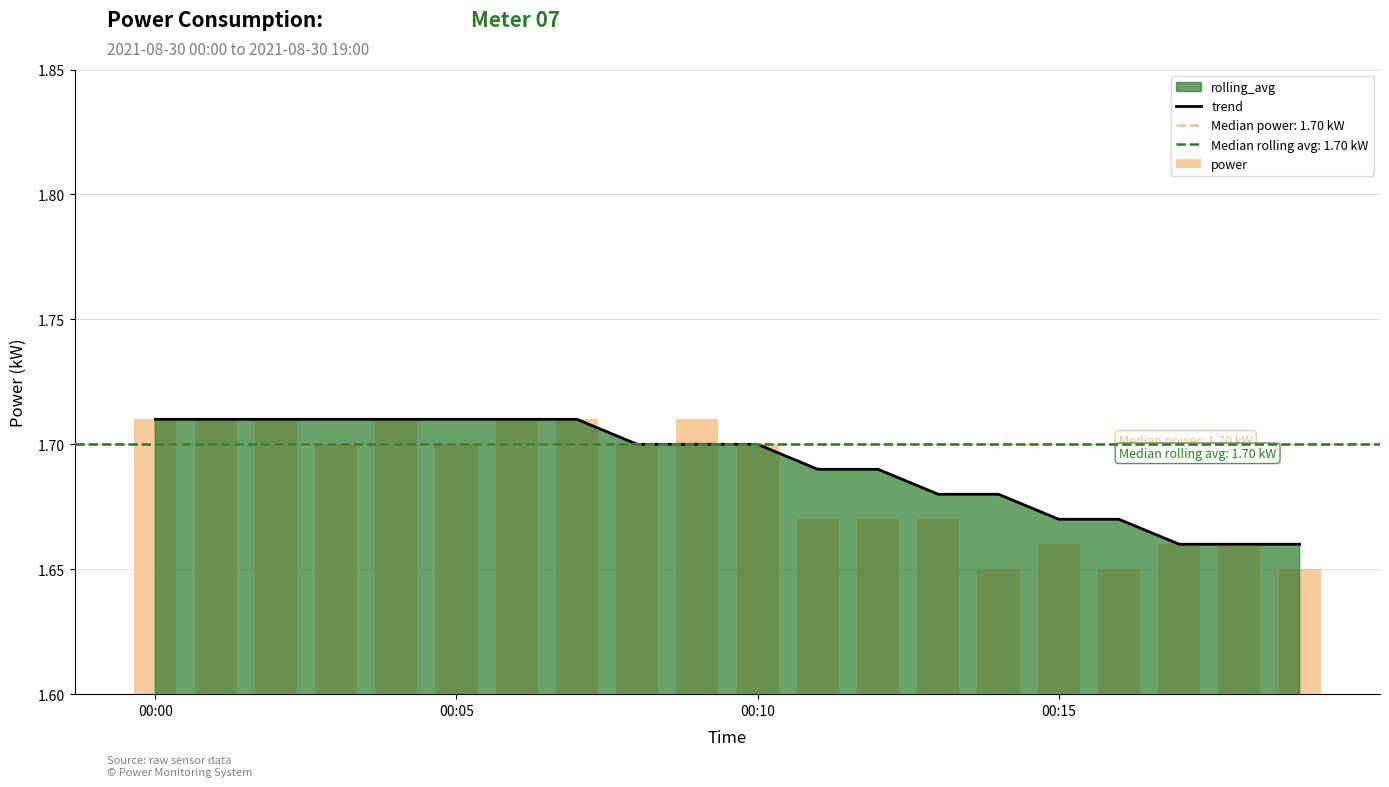

Is the value of power at 16 greater than the value of trend at 12?

No